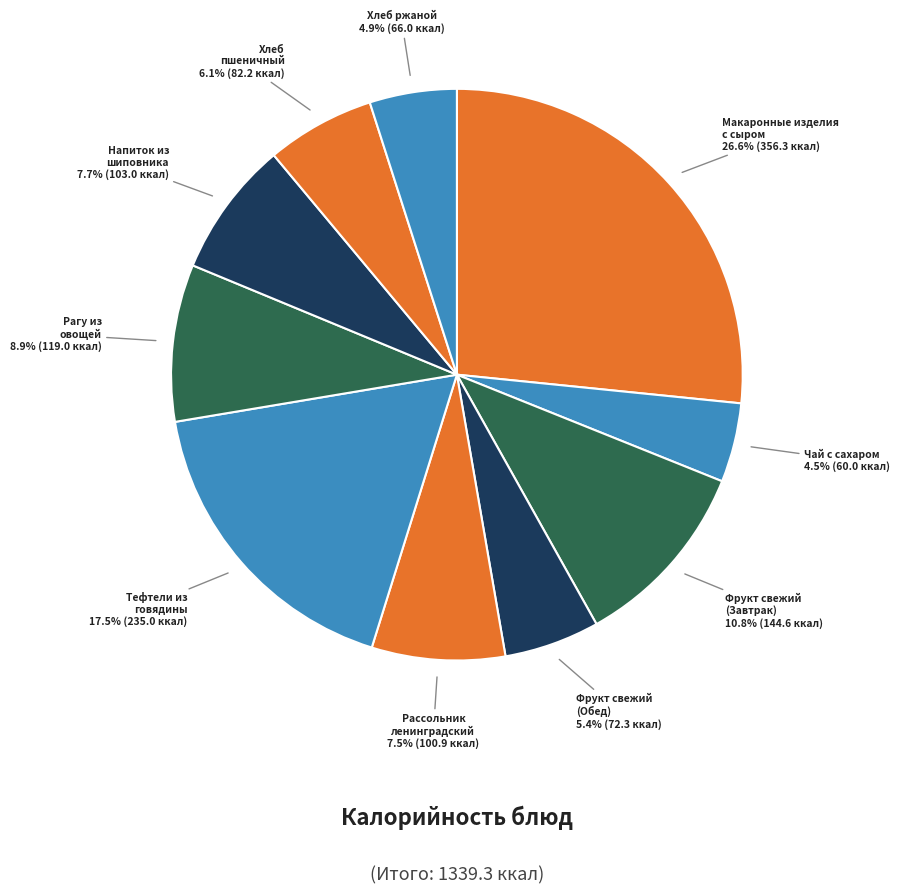

Count the number of slices in the pie.

10